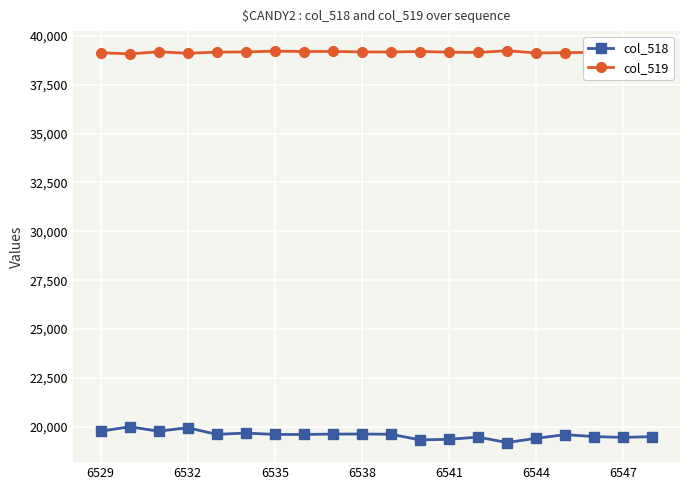

What is the difference between the second highest and second lowest values in the col_518 series?

621